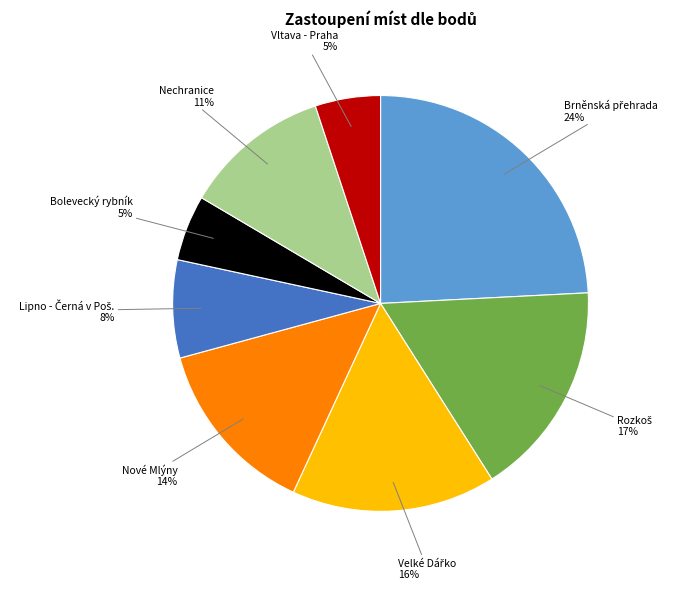

What percentage is the Nechranice slice, to the nearest percent?

11%